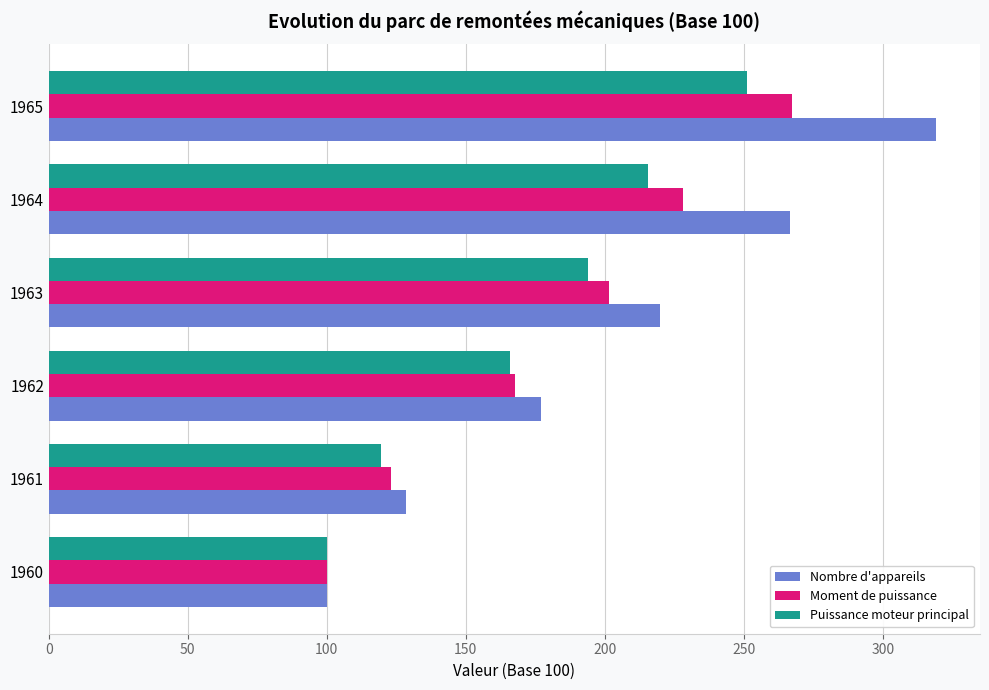

Which series has the largest range (max minus min)?

Nombre d'appareils